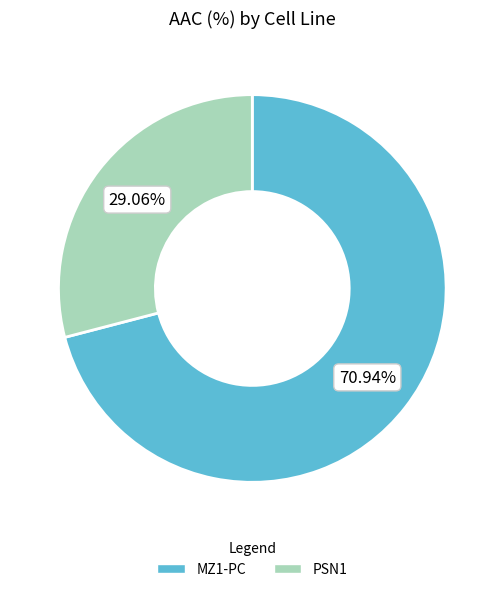

Count the number of slices in the pie.

2